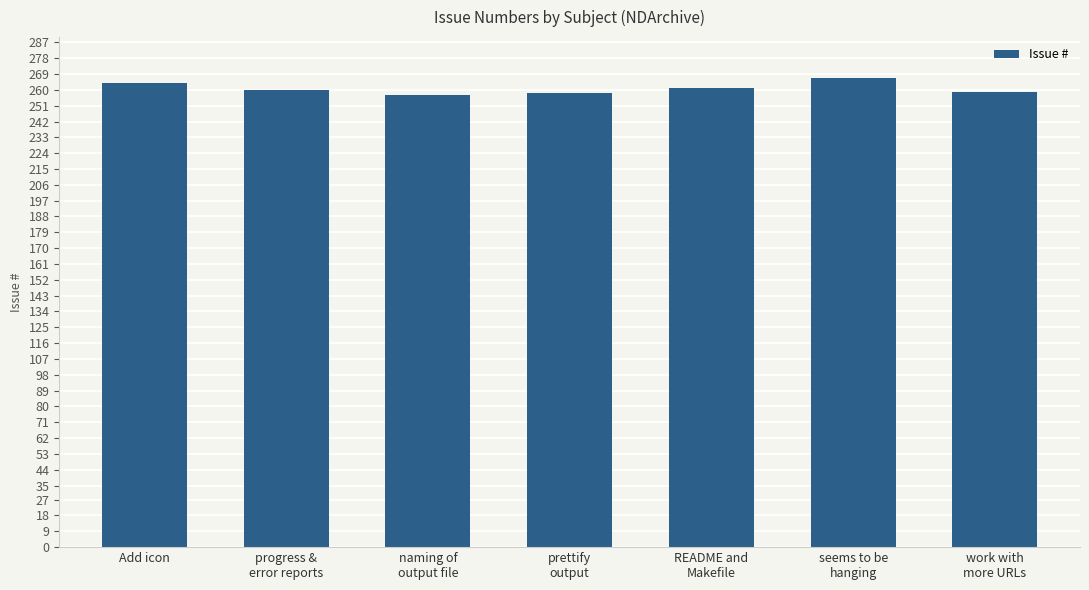

Count the number of categories in the chart.

7